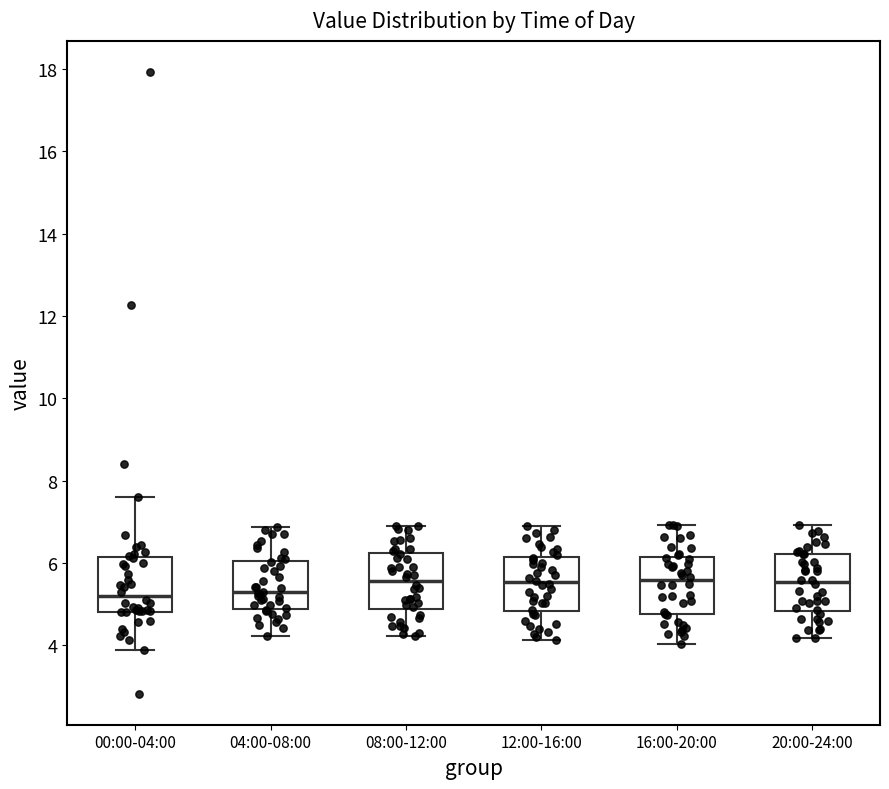

Where does the lower whisker of the box for 16:00-20:00 end on the y-axis? The values are not printed on the chart, so give them approximately, as read against the axis.

4.0